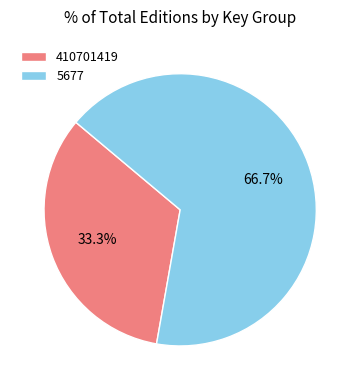

The 410701419 slice represents 45% of the pie. True or false?

False